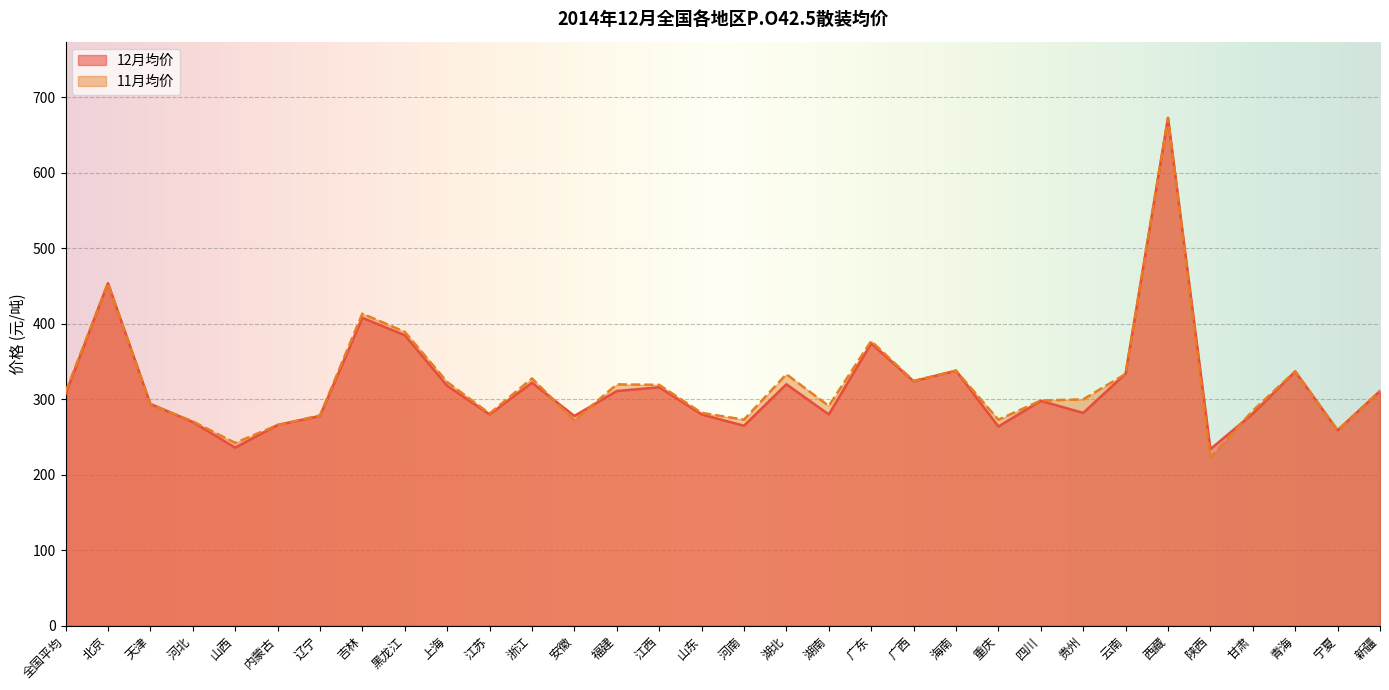

Is the value of 11月均价 at 全国平均 greater than the value of 12月均价 at 黑龙江?

No